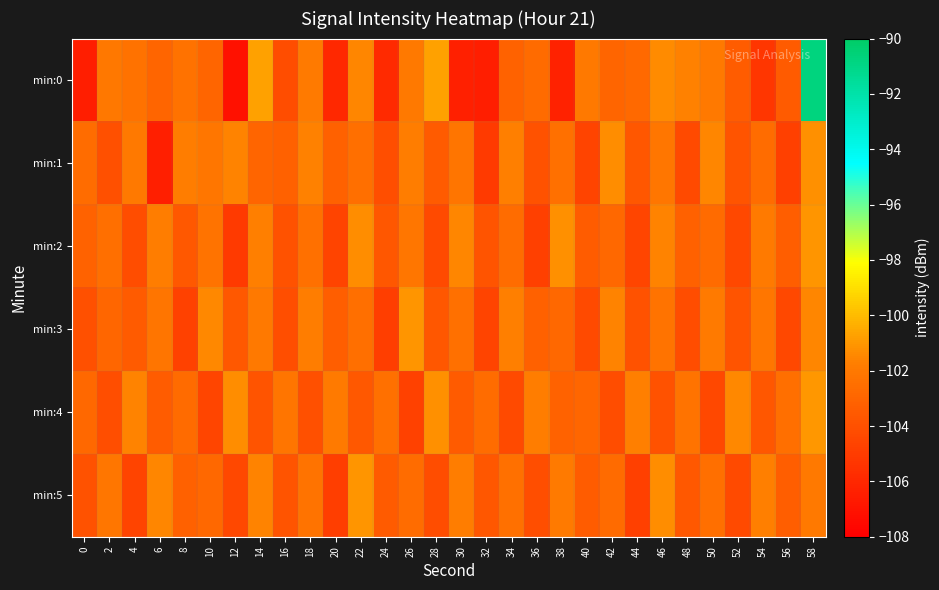

Reading left to right, what are all the values shown in this chart?

min:0: 0=-106.5	2=-102.1	4=-102.3	6=-103.0	8=-102.3	10=-103.0	12=-107.1	14=-100.7	16=-104.1	18=-101.9	20=-106.0	22=-101.5	24=-105.9	26=-102.0	28=-100.7	30=-106.4	32=-106.5	34=-103.1	36=-102.7	38=-106.3	40=-102.0	42=-103.0	44=-102.8	46=-101.4	48=-101.6	50=-102.0	52=-103.4	54=-105.3	56=-103.5	58=-90.8
min:1: 0=-102.6	2=-104.0	4=-102.0	6=-106.4	8=-101.8	10=-102.1	12=-101.5	14=-102.9	16=-103.2	18=-101.7	20=-103.2	22=-102.5	24=-104.1	26=-101.8	28=-103.5	30=-102.2	32=-105.1	34=-101.7	36=-103.9	38=-102.4	40=-104.6	42=-101.3	44=-103.7	46=-102.1	48=-104.3	50=-101.5	52=-103.8	54=-102.6	56=-104.8	58=-101.2
min:2: 0=-103.1	2=-102.5	4=-104.2	6=-101.8	8=-103.6	10=-102.3	12=-105.1	14=-101.7	16=-103.9	18=-102.4	20=-104.6	22=-101.3	24=-103.7	26=-102.1	28=-104.3	30=-101.5	32=-103.8	34=-102.6	36=-104.8	38=-101.2	40=-103.4	42=-102.8	44=-104.5	46=-101.6	48=-103.2	50=-102.7	52=-104.4	54=-101.9	56=-103.3	58=-101.1
min:3: 0=-104.0	2=-102.9	4=-103.5	6=-102.2	8=-104.7	10=-101.4	12=-103.6	14=-102.0	16=-104.1	18=-101.8	20=-103.3	22=-102.5	24=-104.9	26=-101.1	28=-103.7	30=-102.4	32=-104.6	34=-101.7	36=-103.2	38=-102.8	40=-104.3	42=-101.6	44=-103.9	46=-102.3	48=-104.2	50=-101.9	52=-103.8	54=-102.1	56=-104.4	58=-101.5
min:4: 0=-102.8	2=-104.1	4=-101.6	6=-103.4	8=-102.7	10=-104.5	12=-101.3	14=-103.8	16=-102.2	18=-104.0	20=-101.9	22=-103.6	24=-102.4	26=-104.7	28=-101.2	30=-103.5	32=-102.6	34=-104.3	36=-101.8	38=-103.1	40=-102.9	42=-104.2	44=-101.7	46=-103.9	48=-102.3	50=-104.4	52=-101.4	54=-103.7	56=-102.5	58=-101.0
min:5: 0=-103.9	2=-102.1	4=-104.6	6=-101.5	8=-103.2	10=-102.8	12=-104.4	14=-101.6	16=-103.8	18=-102.3	20=-104.9	22=-101.1	24=-103.5	26=-102.6	28=-104.2	30=-101.8	32=-103.7	34=-102.4	36=-104.1	38=-101.9	40=-103.4	42=-102.7	44=-104.8	46=-101.3	48=-103.6	50=-102.5	52=-104.3	54=-101.7	56=-103.3	58=-102.0